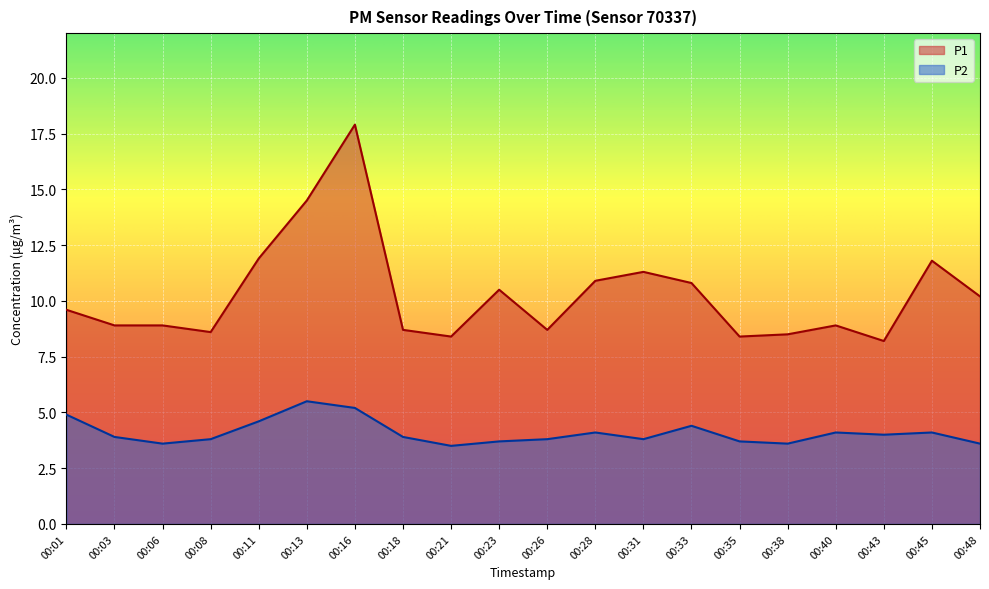

How many lines are shown in the chart?

2